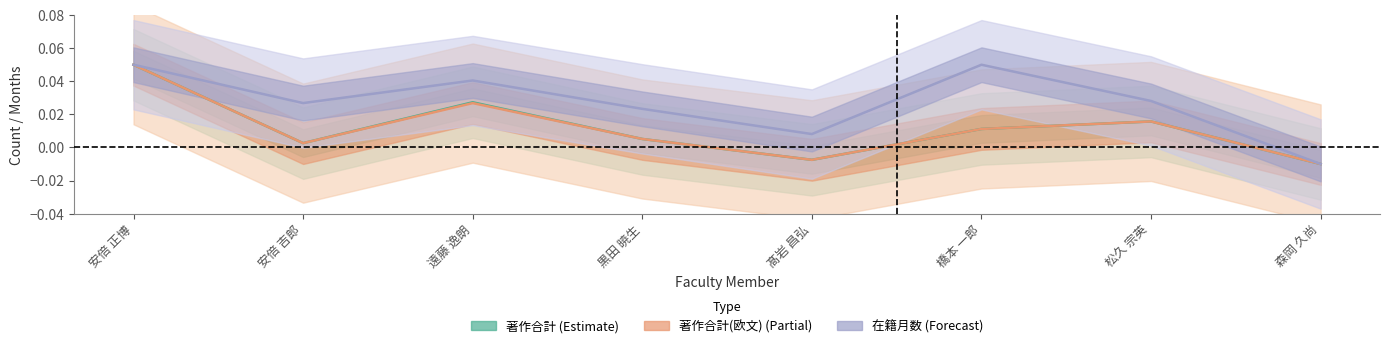

How many data points does each series have?

8